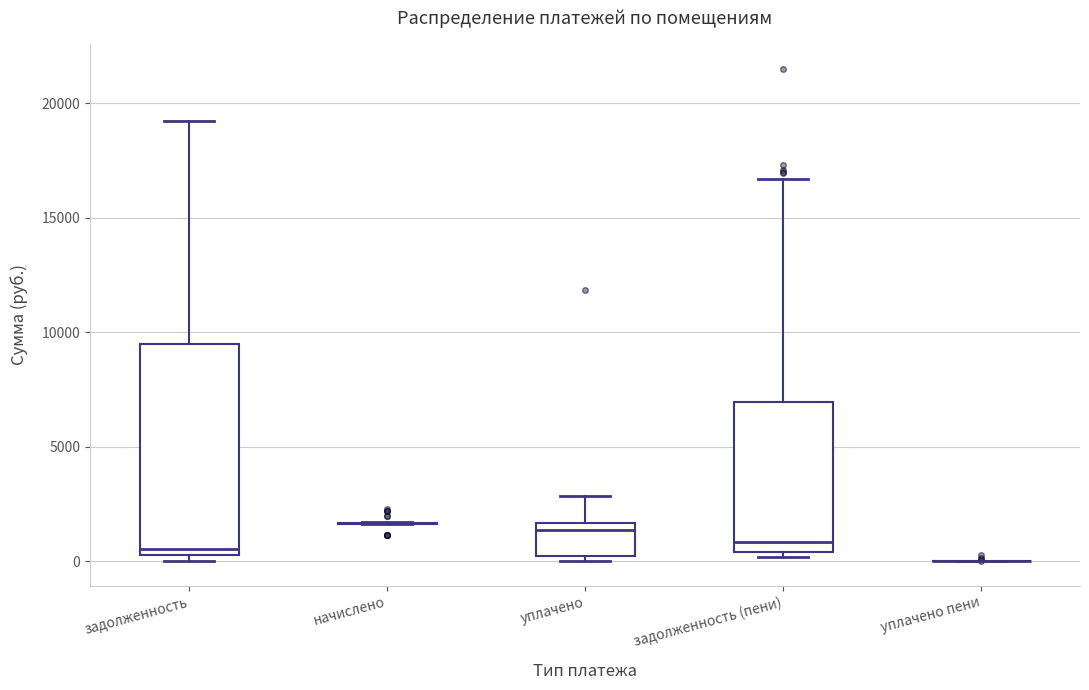

Reading left to right, transcribe this box plot: for each box, give where its median line is, the range the box spans, and where its two whiskers end, as read against the y-axis. The values are not printed on the chart, so give them approximately, as read against the axis.

задолженность: median 500 (just above the box's lower edge), box 500 to 9500, whiskers 0 to 19000
начислено: box collapsed to a line at 1500, whiskers 1500 to 1500
уплачено: median 1500 (just below the box's upper edge), box 0 to 1500, whiskers 0 (just below the box's lower edge) to 3000
задолженность (пени): median 1000, box 500 to 7000, whiskers 0 to 16500
уплачено пени: box collapsed to a line at 0, whiskers 0 to 0